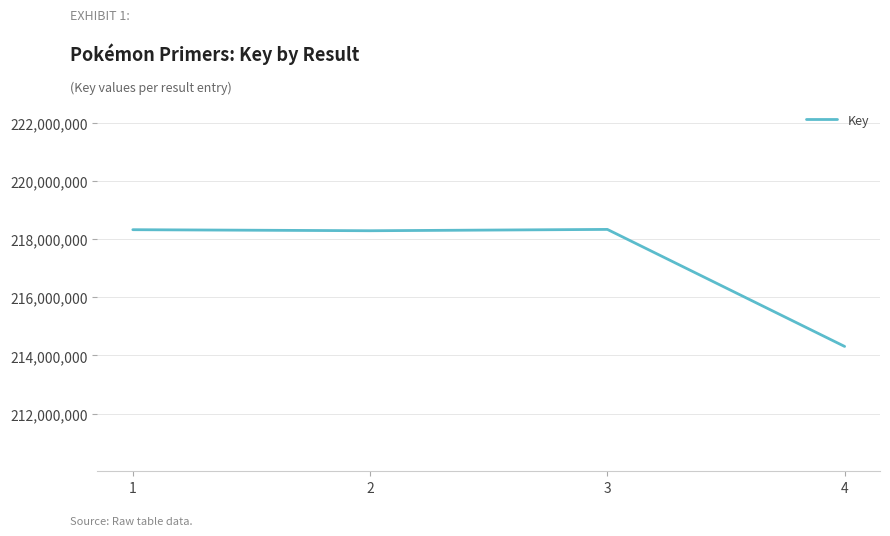

What is the difference between the values at 2 and 4?

3980800